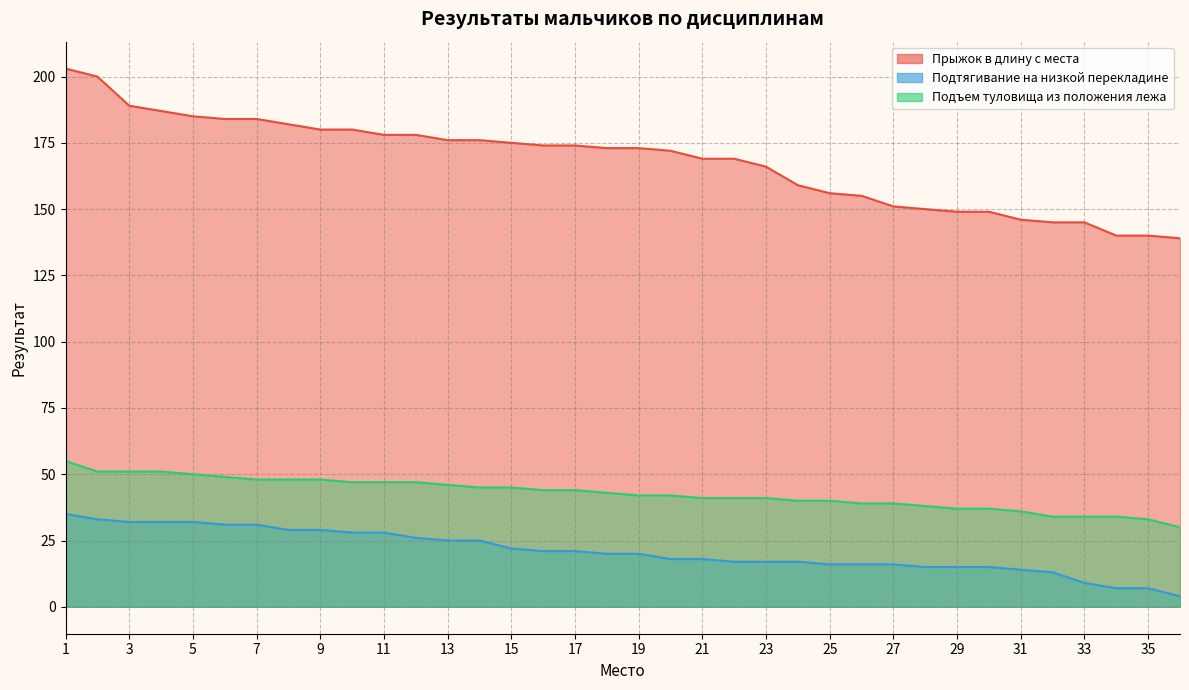

Reading left to right, what are all the values shown in this chart?

Прыжок в длину с места: 1=203	2=200	3=189	4=187	5=185	6=184	7=184	8=182	9=180	10=180	11=178	12=178	13=176	14=176	15=175	16=174	17=174	18=173	19=173	20=172	21=169	22=169	23=166	24=159	25=156	26=155	27=151	28=150	29=149	30=149	31=146	32=145	33=145	34=140	35=140	36=139
Подтягивание на низкой перекладине: 1=35	2=33	3=32	4=32	5=32	6=31	7=31	8=29	9=29	10=28	11=28	12=26	13=25	14=25	15=22	16=21	17=21	18=20	19=20	20=18	21=18	22=17	23=17	24=17	25=16	26=16	27=16	28=15	29=15	30=15	31=14	32=13	33=9	34=7	35=7	36=4
Подъем туловища из положения лежа: 1=55	2=51	3=51	4=51	5=50	6=49	7=48	8=48	9=48	10=47	11=47	12=47	13=46	14=45	15=45	16=44	17=44	18=43	19=42	20=42	21=41	22=41	23=41	24=40	25=40	26=39	27=39	28=38	29=37	30=37	31=36	32=34	33=34	34=34	35=33	36=30